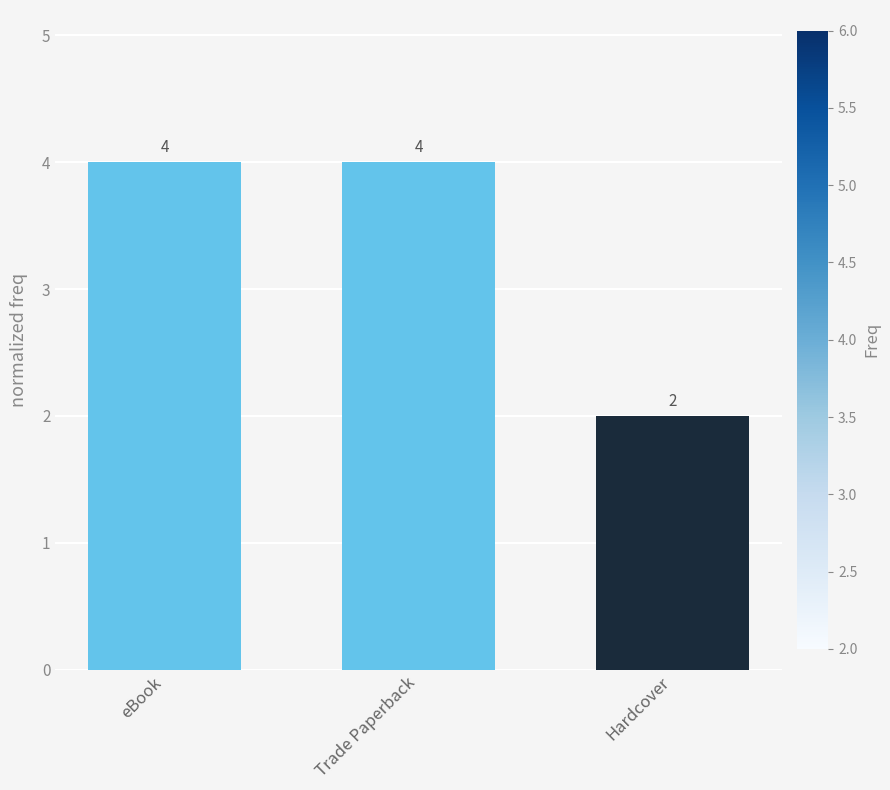

Approximately how many times larger is the value at Hardcover compared to Trade Paperback?

0.5